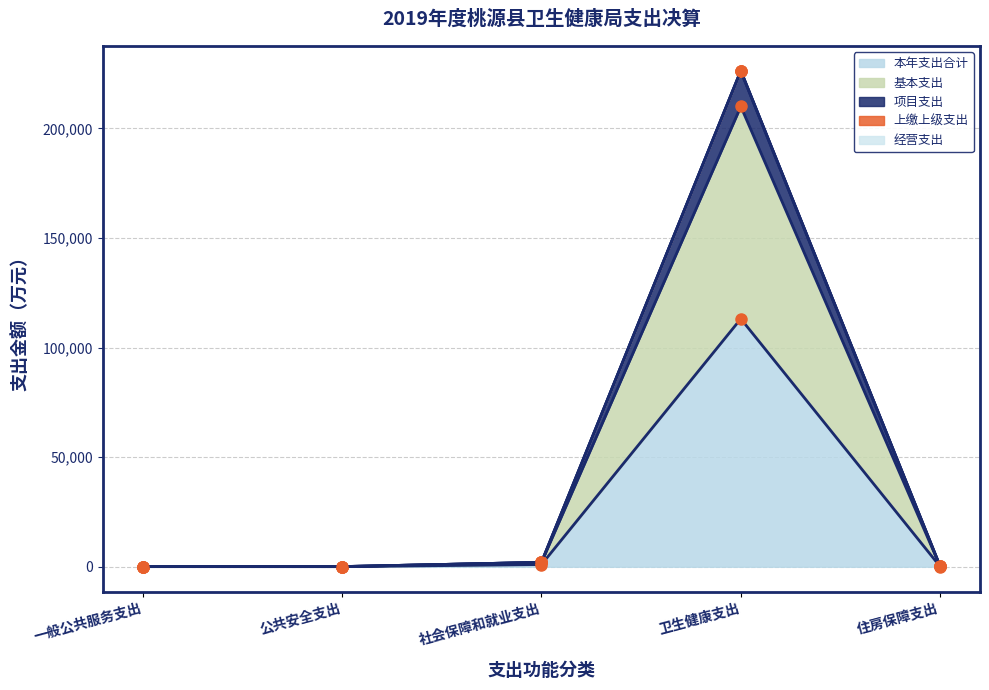

What is the sum of all 本年支出合计 values?

114299.0